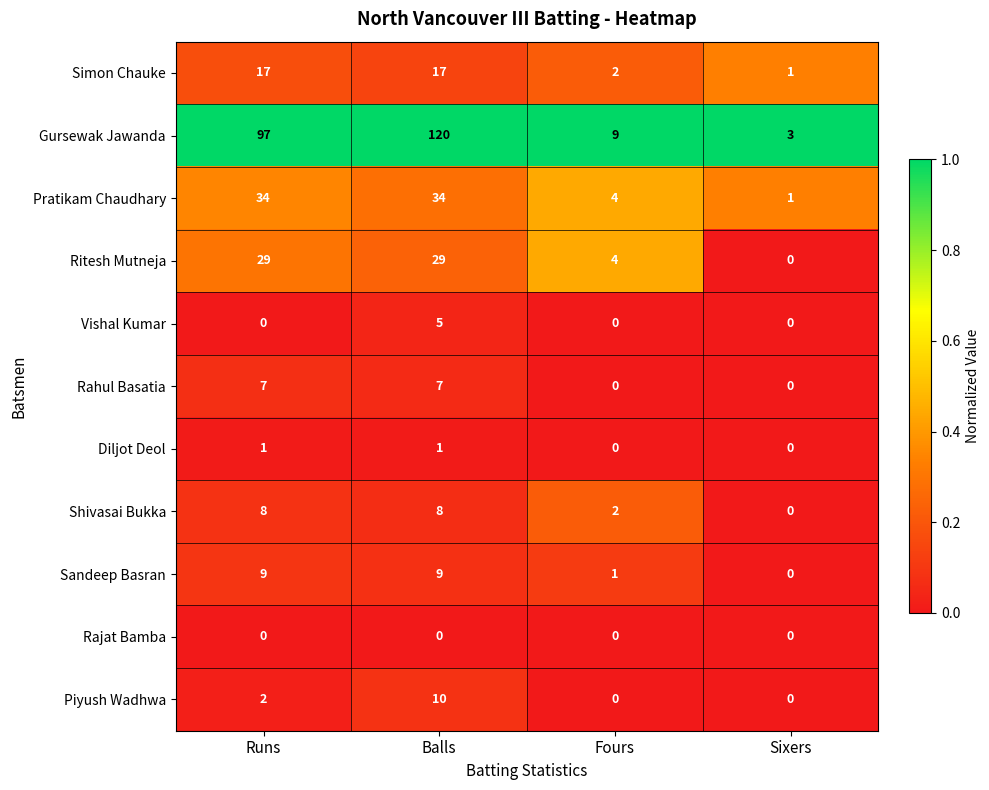

Where is Shivasai Bukka nearest to the value 4?

Fours